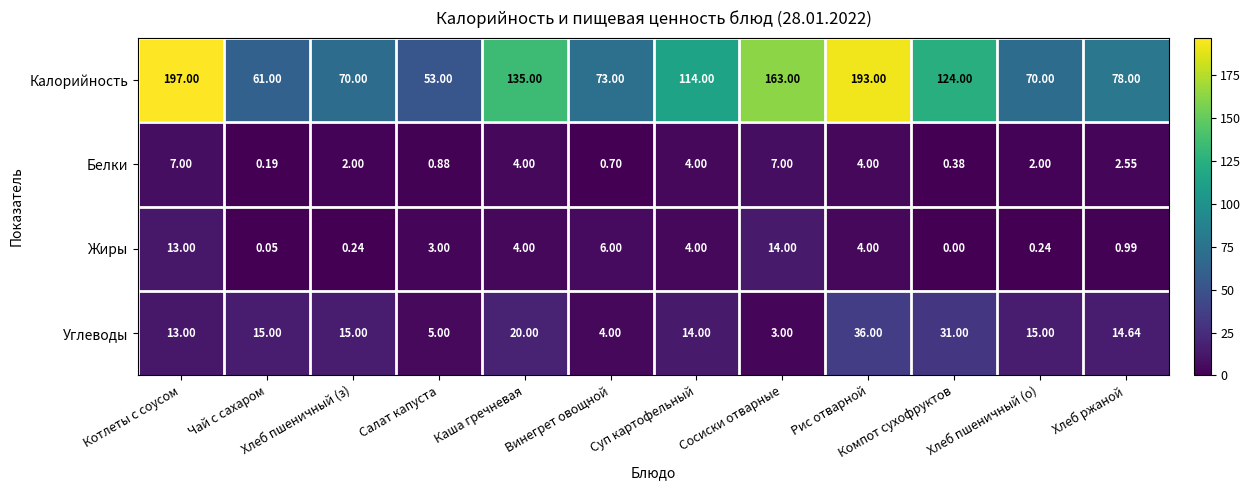

Rank the series at Винегрет овощной from highest to lowest value.

Калорийность, Жиры, Углеводы, Белки